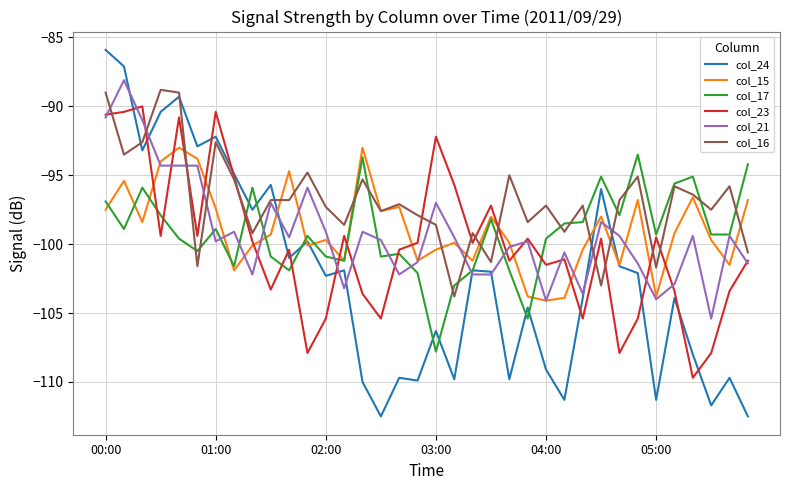

Which series has the largest range (max minus min)?

col_24